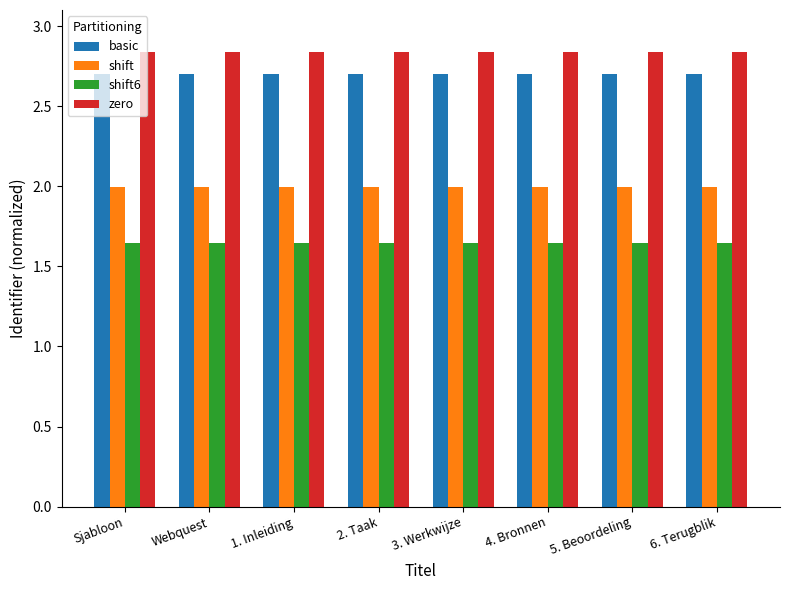

What is the sum of the shift6 values at Webquest and 2. Taak?

3.3